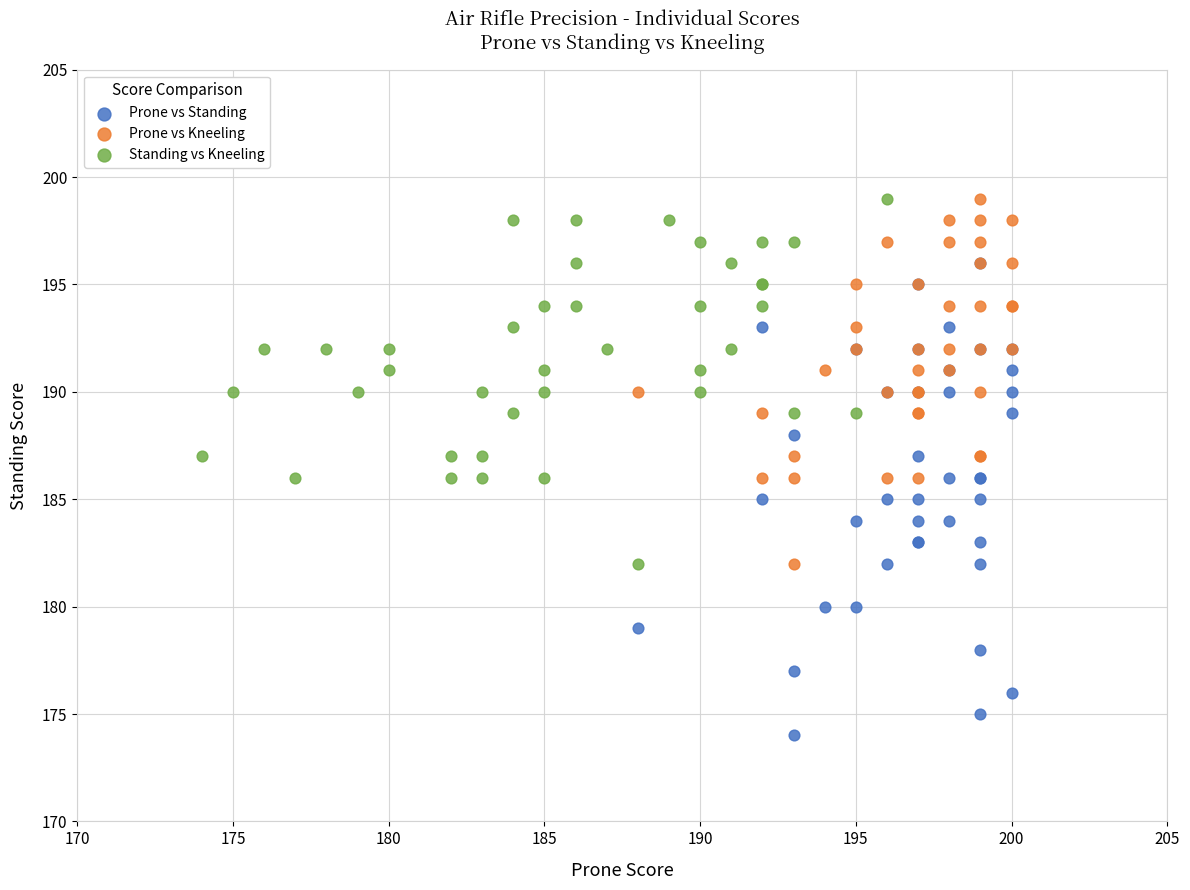

Which series contains the lowest Y value?

Prone vs Standing